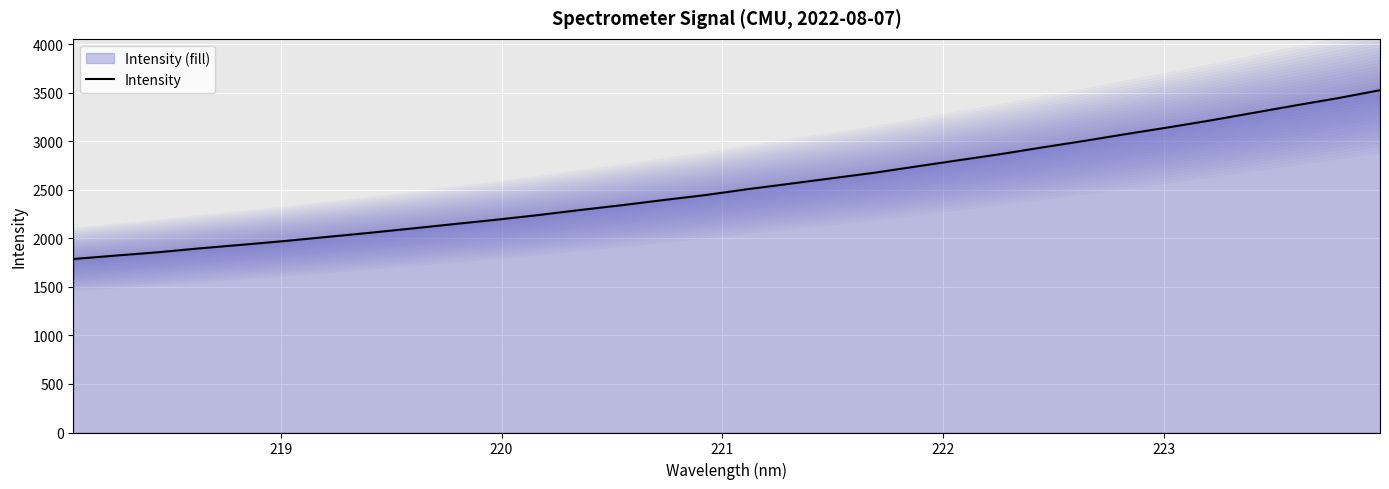

What is the highest value of the Intensity series?

3525.1